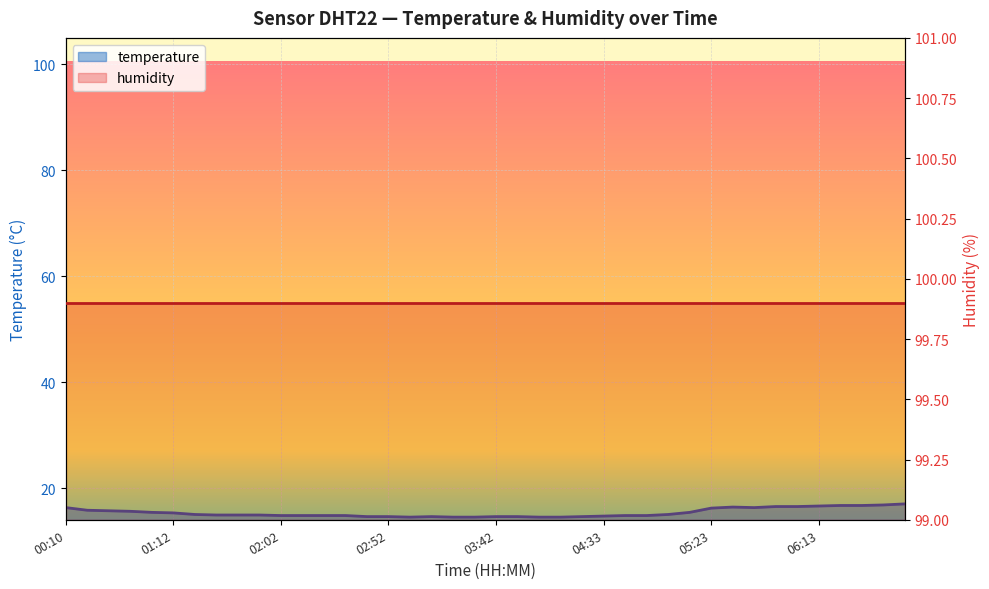

How many points are higher than both their immediate neighbors (excluding endpoints)?

2